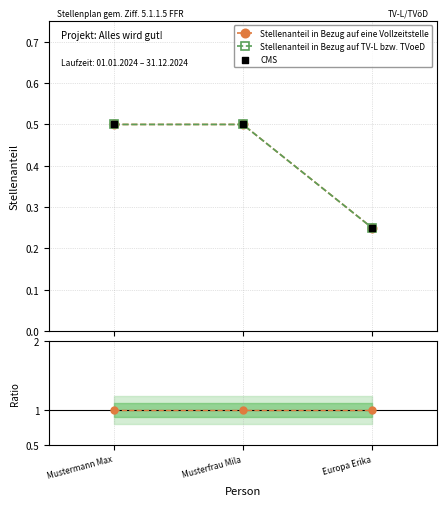

Which series reaches the minimum Y coordinate?

Stellenanteil in Bezug auf TV-L bzw. TVoeD